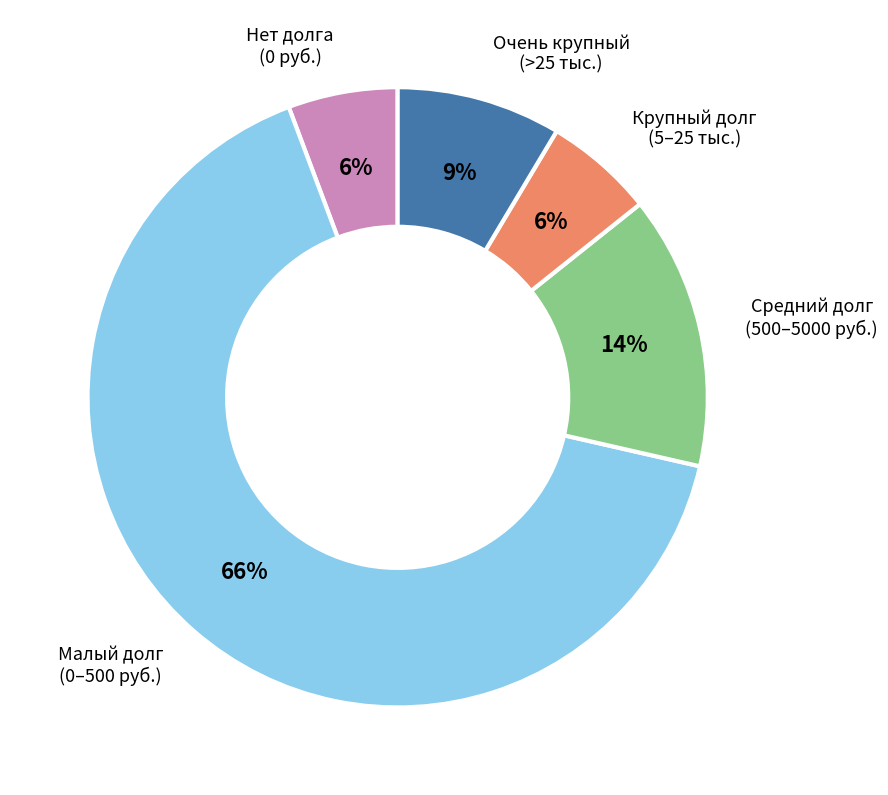

Is it true that Нет долга (0 руб.) is 1% of the pie?

False